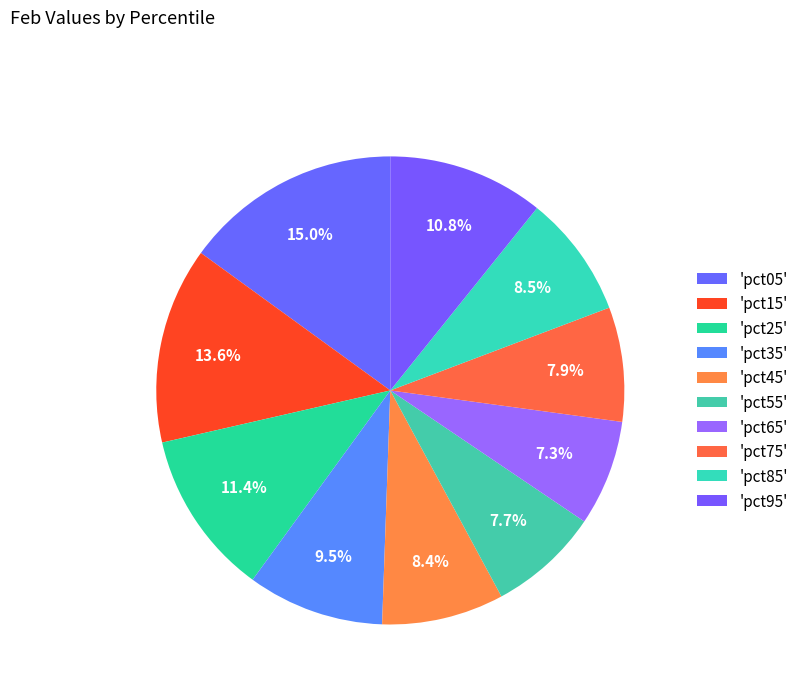

How many slices are in this pie chart?

10